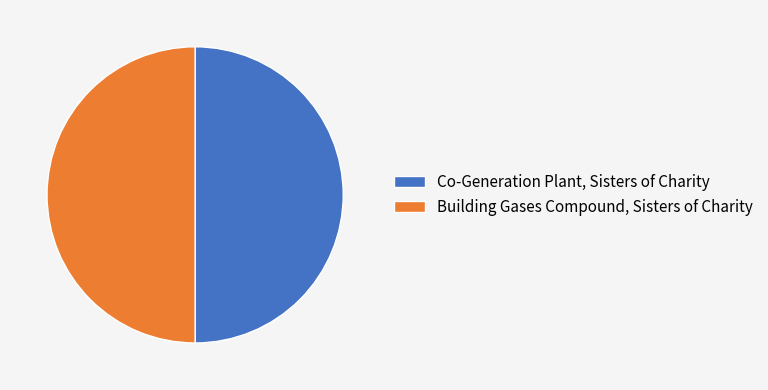

What is the ratio of the value at Co-Generation Plant, Sisters of Charity to the value at Building Gases Compound, Sisters of Charity?

1.0